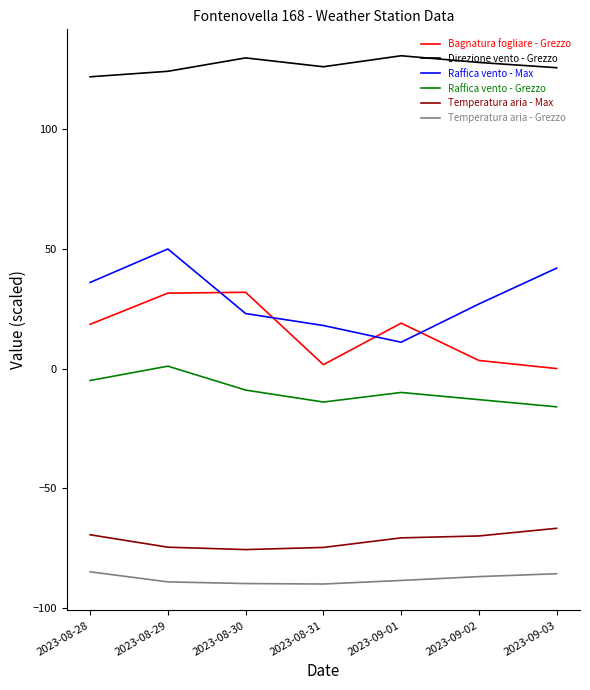

What is the difference between the second highest and minimum values in the Bagnatura fogliare - Grezzo series?

31.5